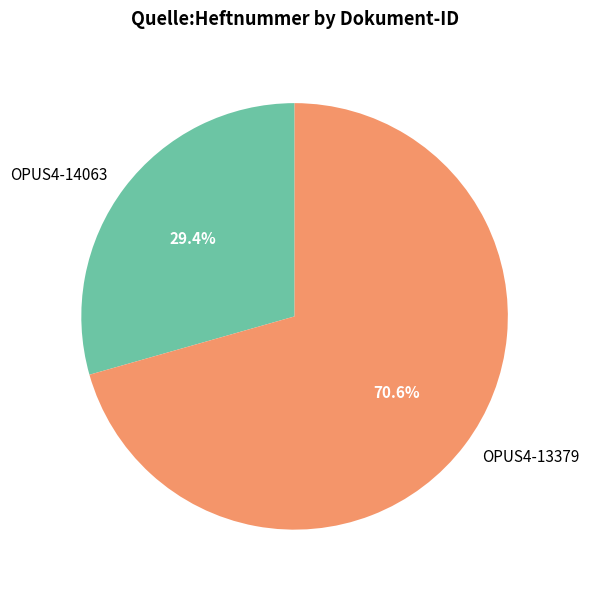

How many segments does this pie chart have?

2